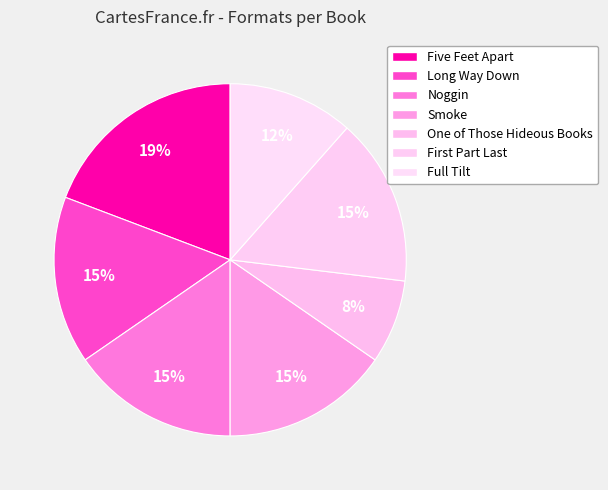

Which slice is the largest?

Five Feet Apart